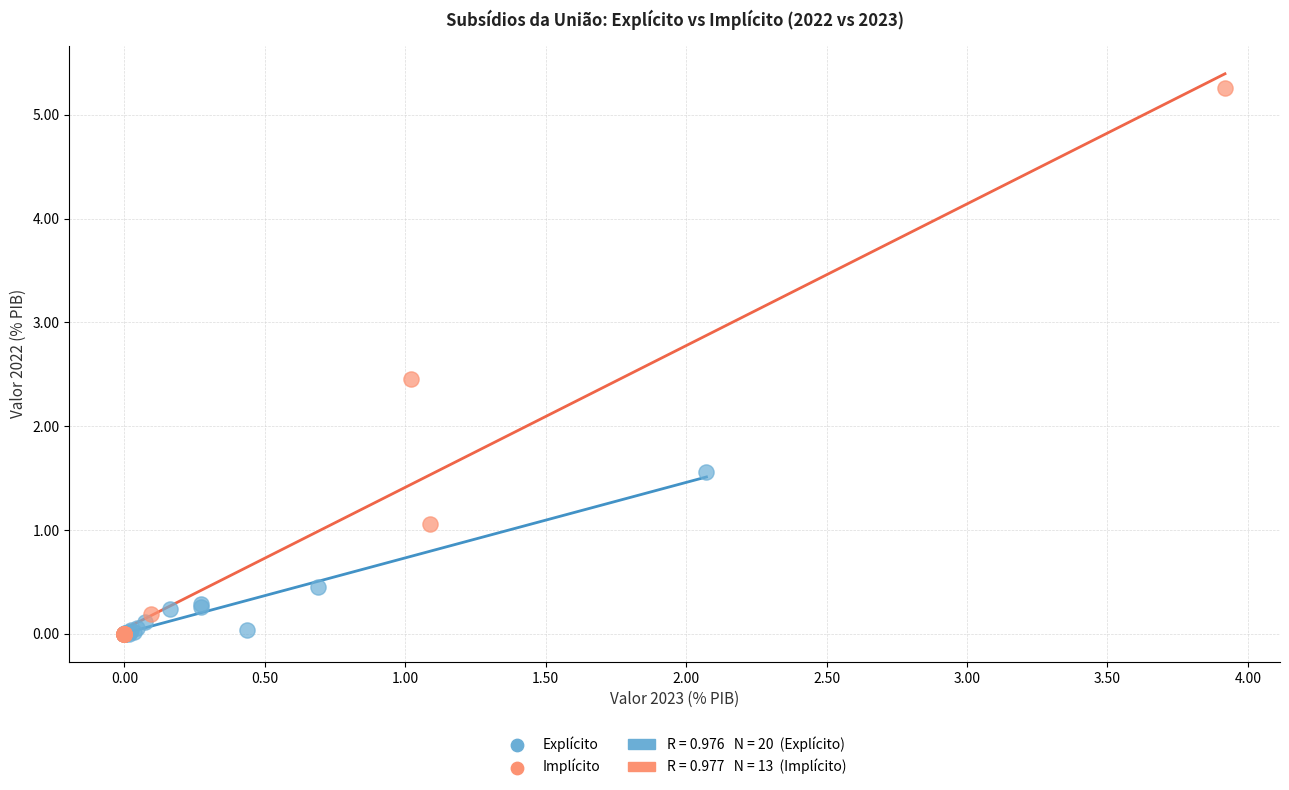

Which series contains the highest Y value?

Implícito